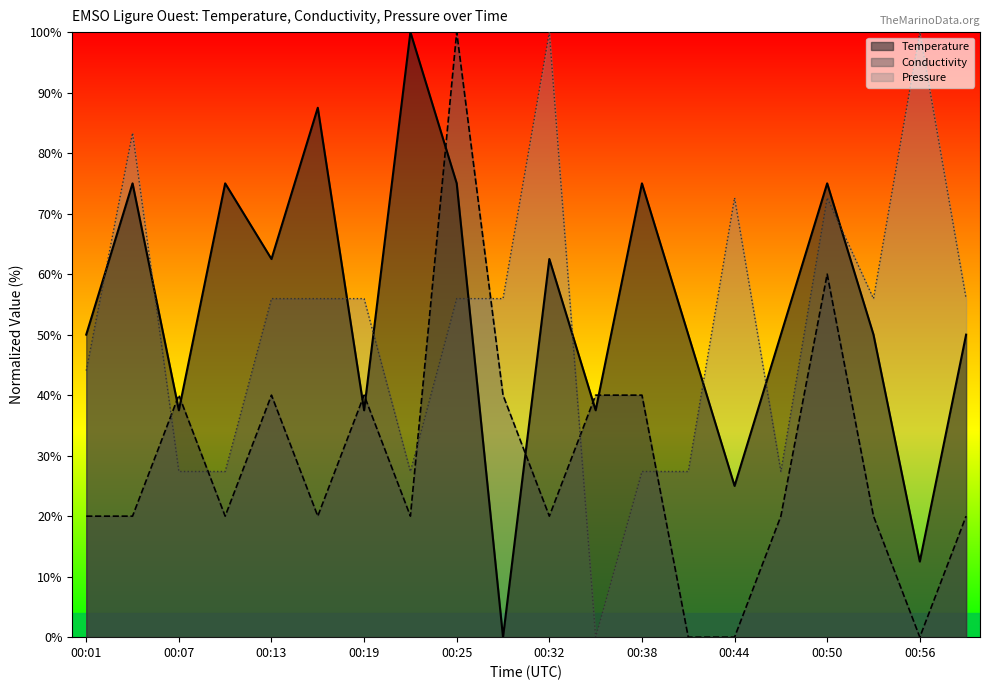

Reading left to right, extract all data points from this chart.

Temperature: 00:01=50.0	00:04=75.0	00:07=37.5	00:10=75.0	00:13=62.5	00:16=87.5	00:19=37.5	00:22=100.0	00:25=75.0	00:29=0.0	00:32=62.5	00:35=37.5	00:38=75.0	00:41=50.0	00:44=25.0	00:47=50.0	00:50=75.0	00:53=50.0	00:56=12.5	00:59=50.0
Conductivity: 00:01=20.0	00:04=20.0	00:07=40.0	00:10=20.0	00:13=40.0	00:16=20.0	00:19=40.0	00:22=20.0	00:25=100.0	00:29=40.0	00:32=20.0	00:35=40.0	00:38=40.0	00:41=0.0	00:44=0.0	00:47=20.0	00:50=60.0	00:53=20.0	00:56=0.0	00:59=20.0
Pressure: 00:01=44.0	00:04=83.3	00:07=27.4	00:10=27.4	00:13=56.0	00:16=56.0	00:19=56.0	00:22=27.4	00:25=56.0	00:29=56.0	00:32=100.0	00:35=0.0	00:38=27.4	00:41=27.4	00:44=72.6	00:47=27.4	00:50=72.6	00:53=56.0	00:56=100.0	00:59=56.0